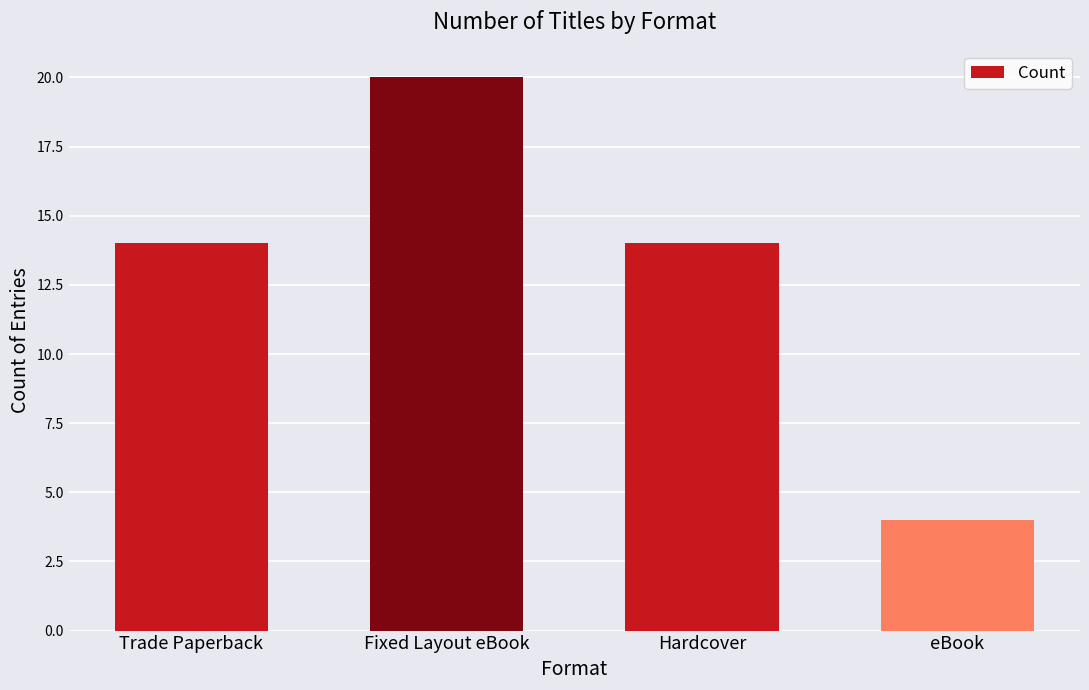

Does the chart contain stacked bars?

No